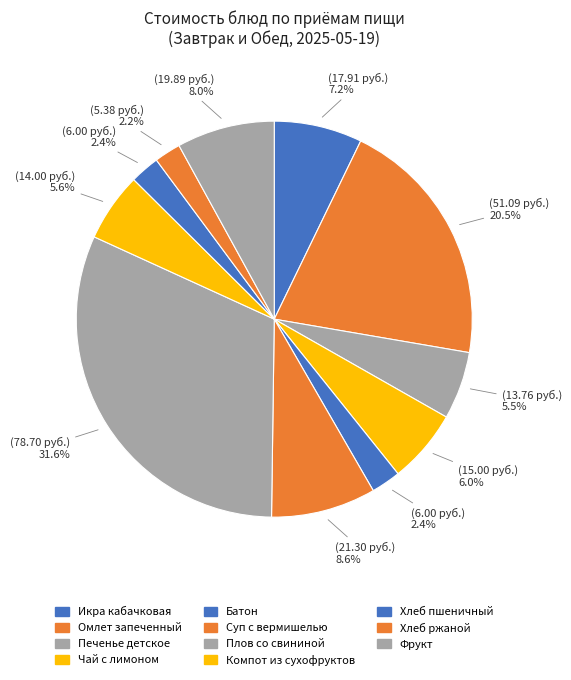

Is Чай с лимоном the majority of the pie?

No